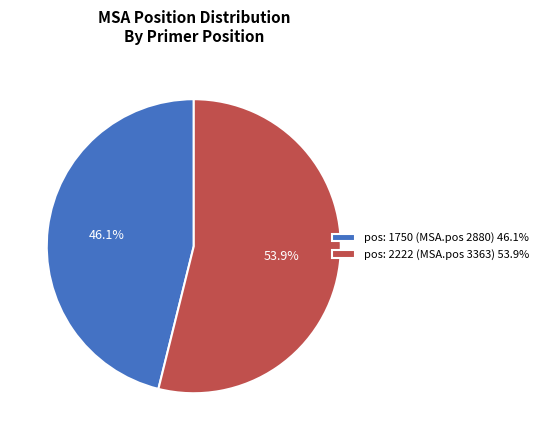

What portion of the pie excludes pos: 1750 (MSA.pos 2880)?

53.9%